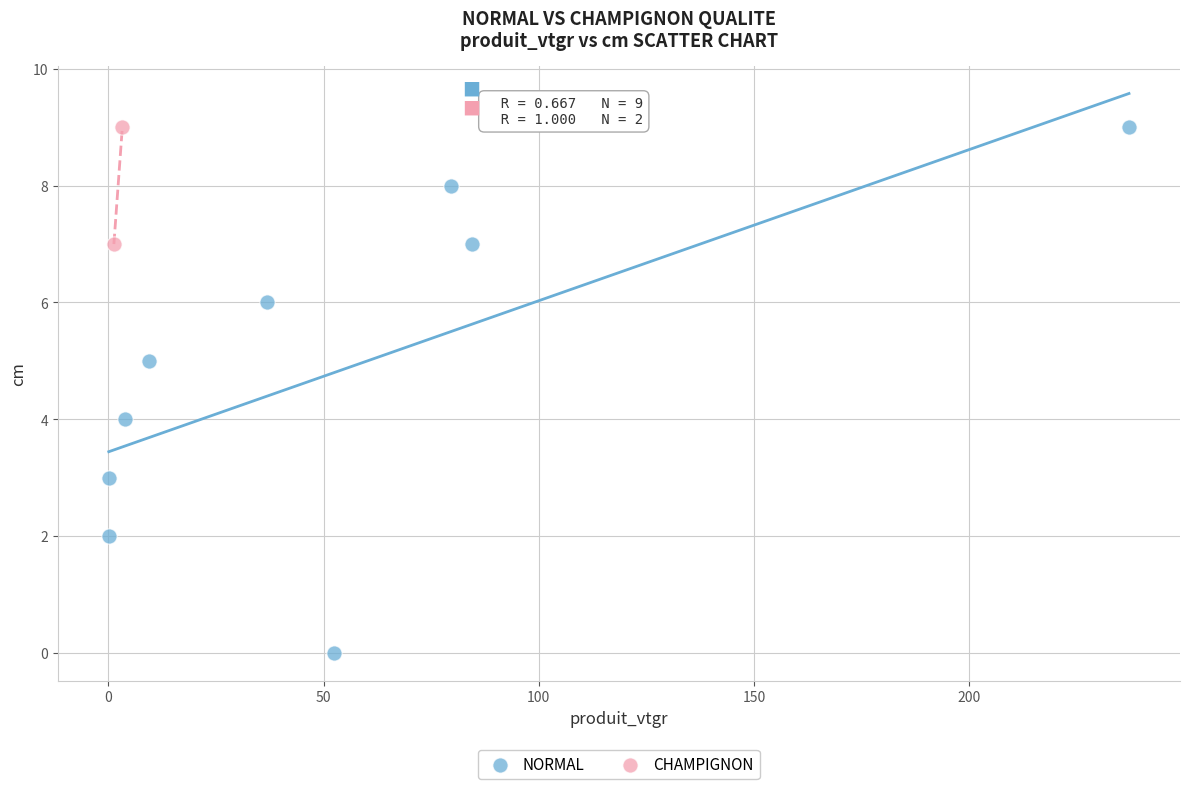

What are all the series names shown in the legend?

NORMAL, CHAMPIGNON